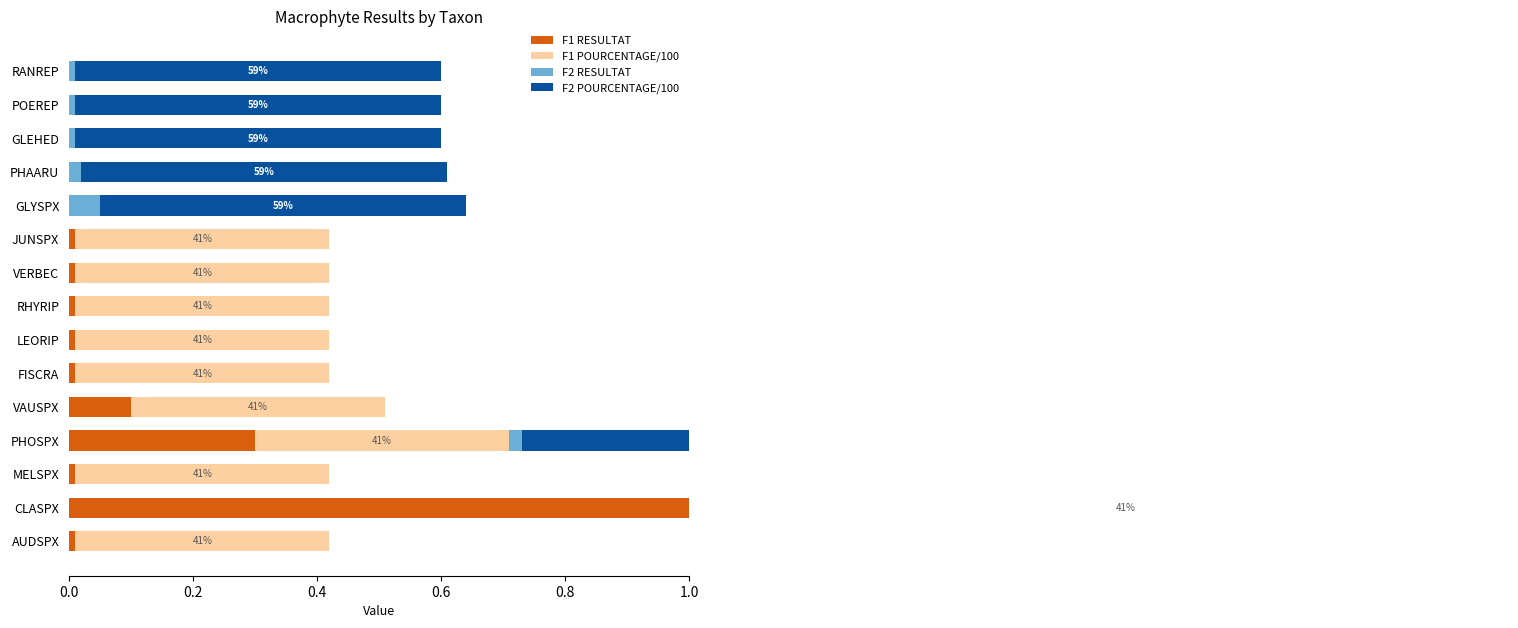

How many data points in F2 RESULTAT are above 0?

7